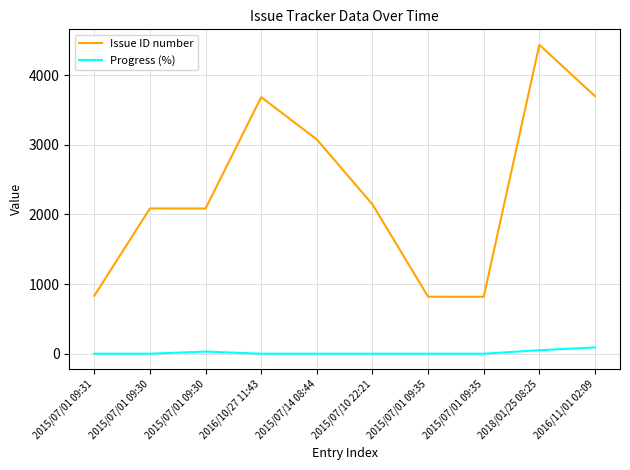

Does the chart display data point markers on the line(s)?

No